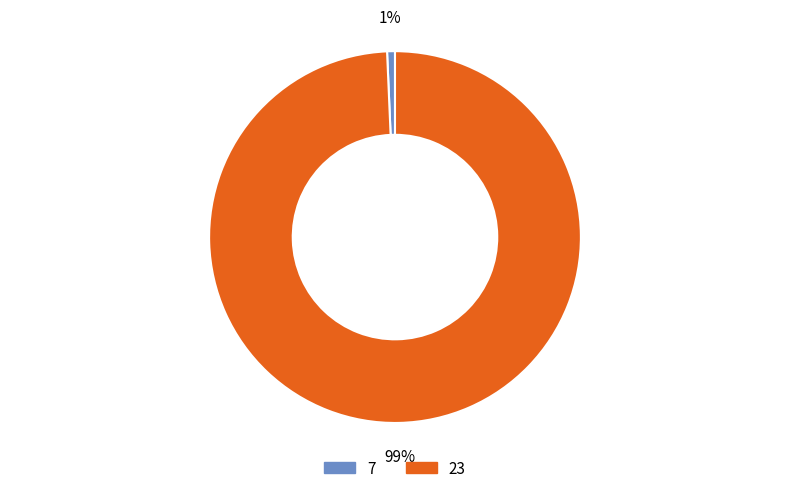

Count the number of slices in the pie.

2